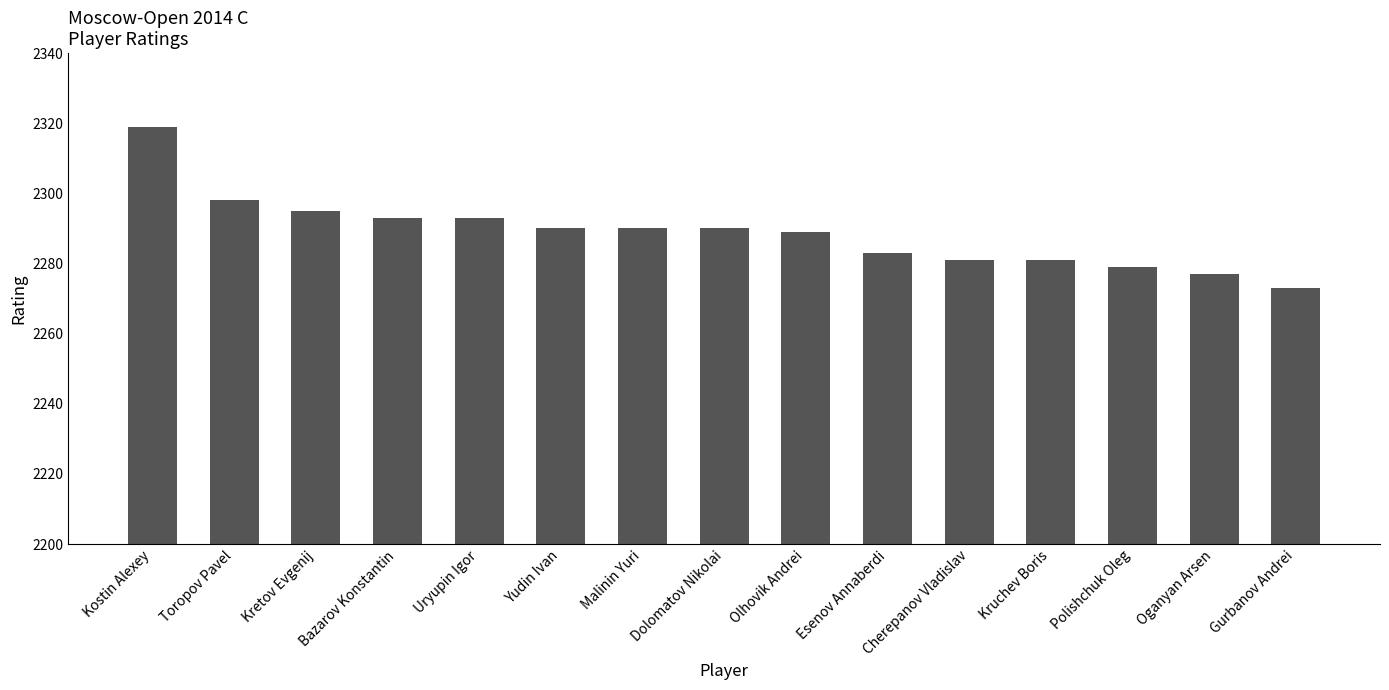

How many values are below 2290?

7